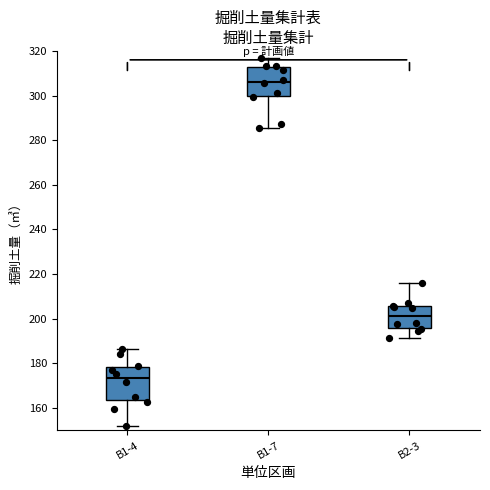

Where does the upper whisker of the box for B2-3 end on the y-axis? The values are not printed on the chart, so give them approximately, as read against the axis.

216